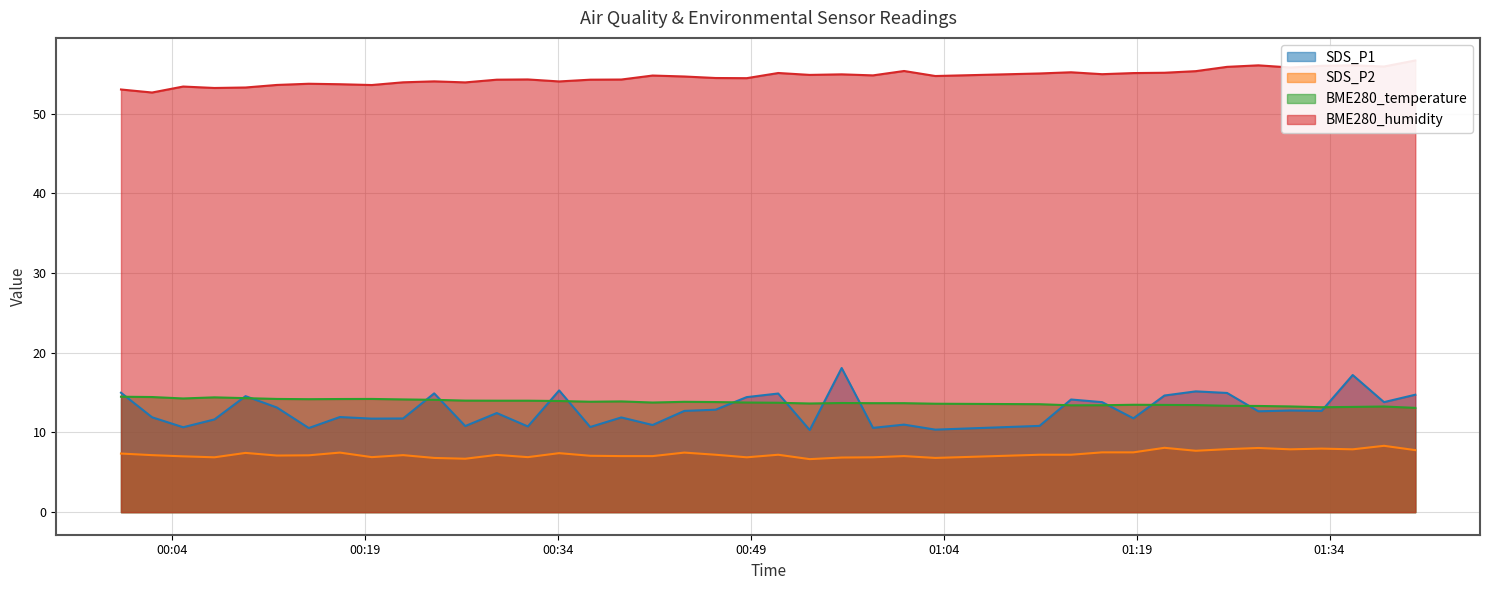

What is the total value across all series at 2022/04/22 01:40:40?

92.2